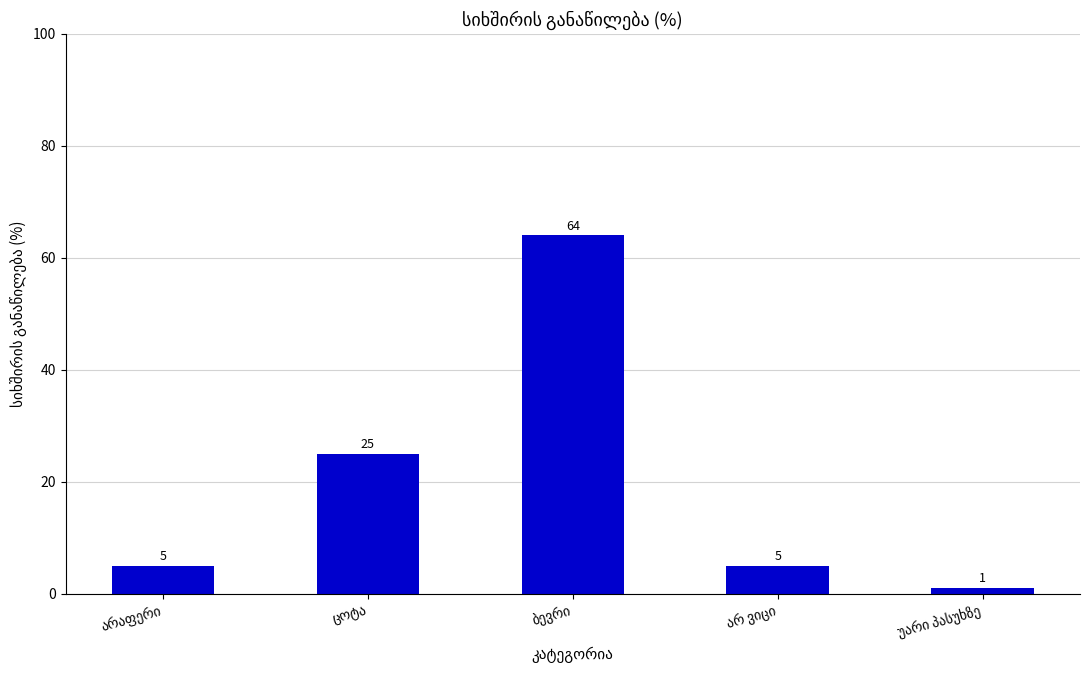

What is the value of the 2nd bar from the left?

25